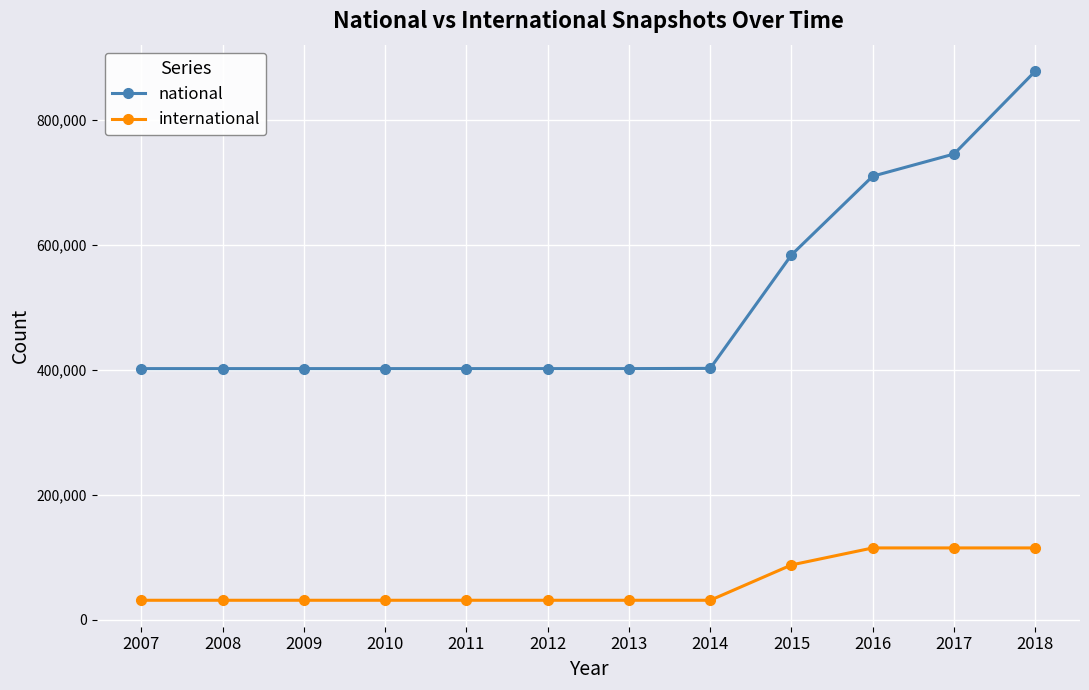

What is the minimum value for international?

30995